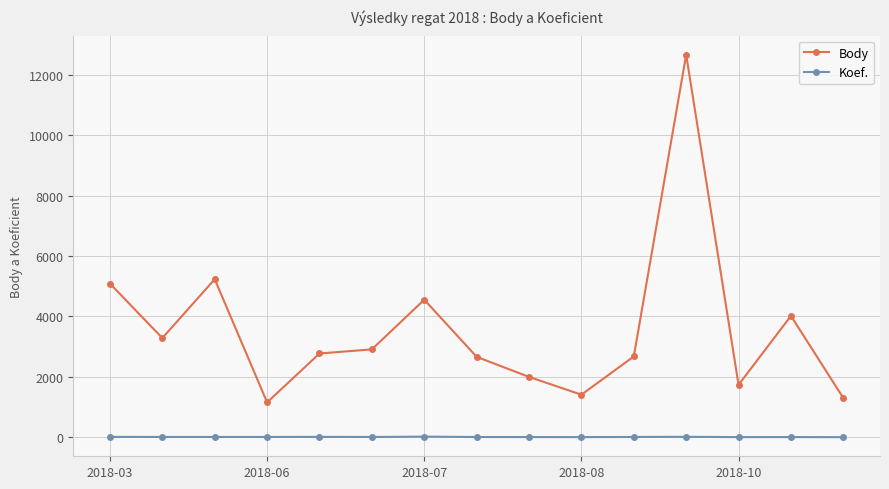

Does the chart display data point markers on the line(s)?

Yes